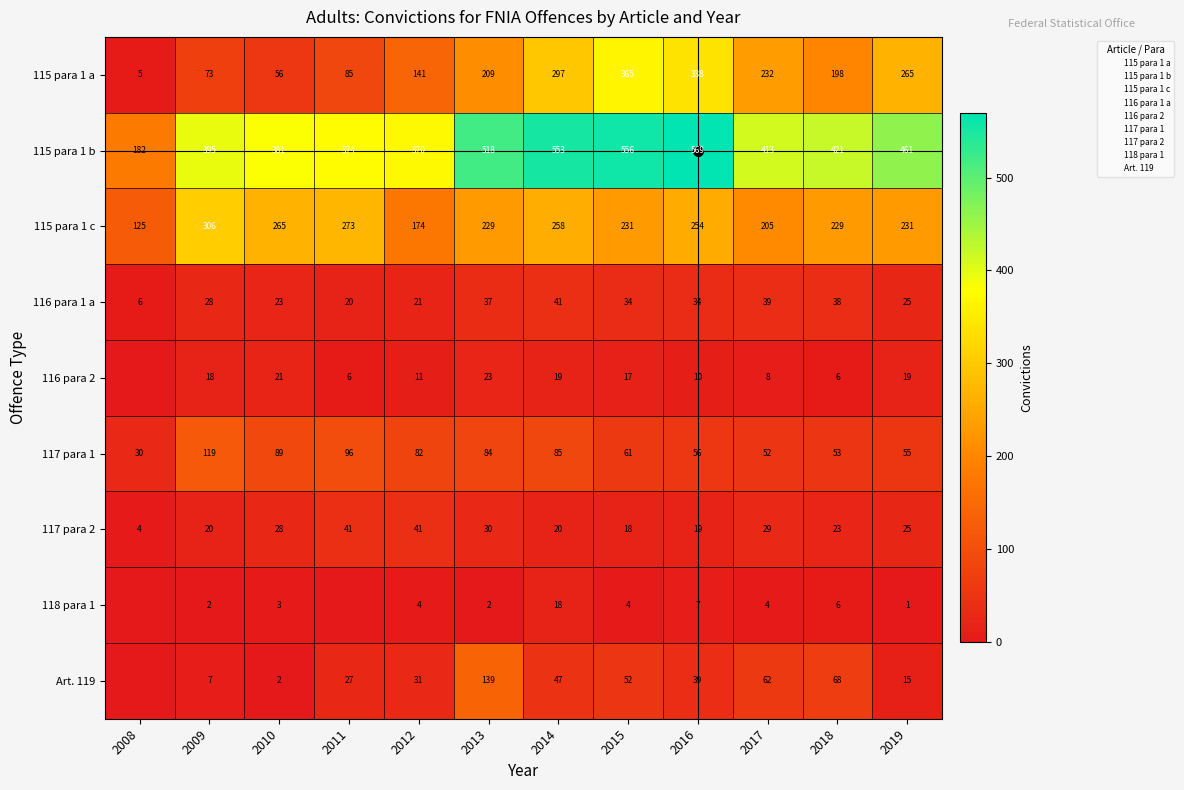

Which has a higher value, 2012 or 2019?

2019